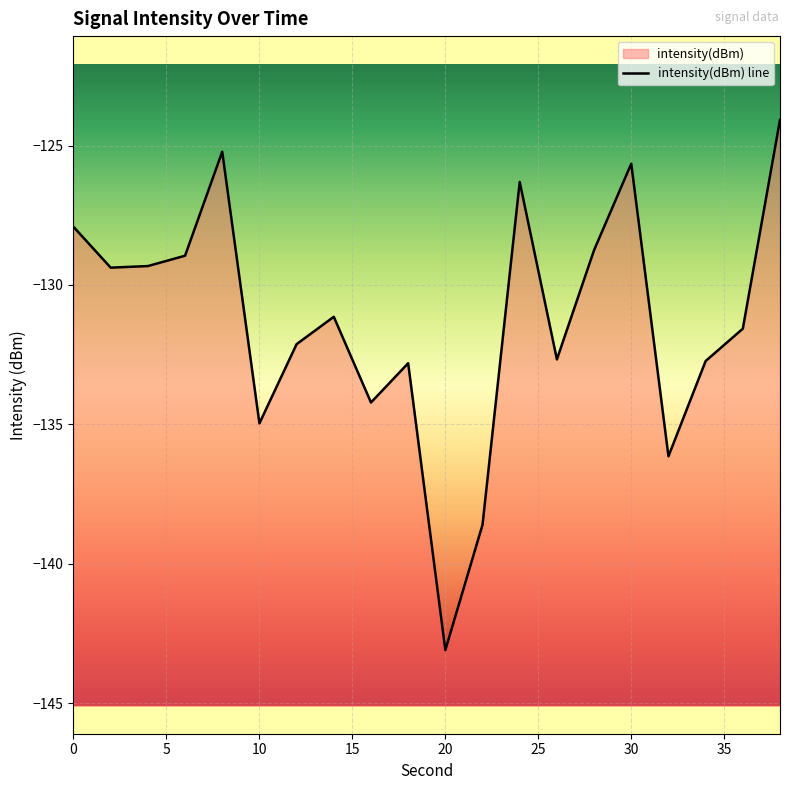

How many lines are shown in the chart?

1